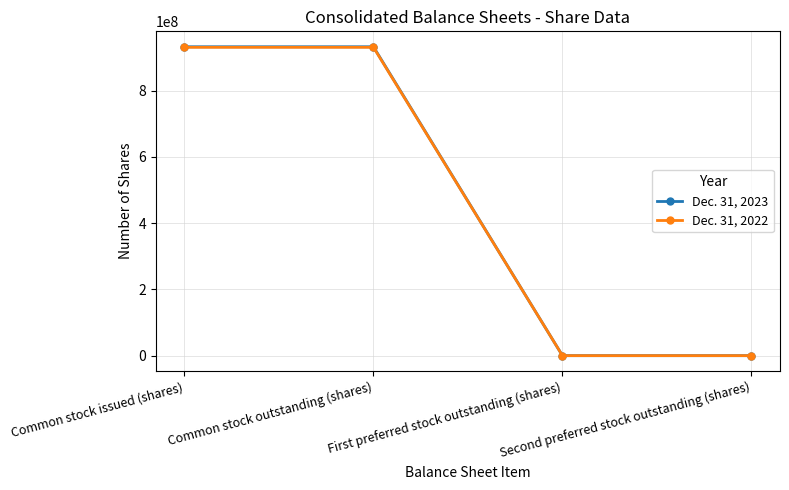

How many categories are shown in the chart?

4